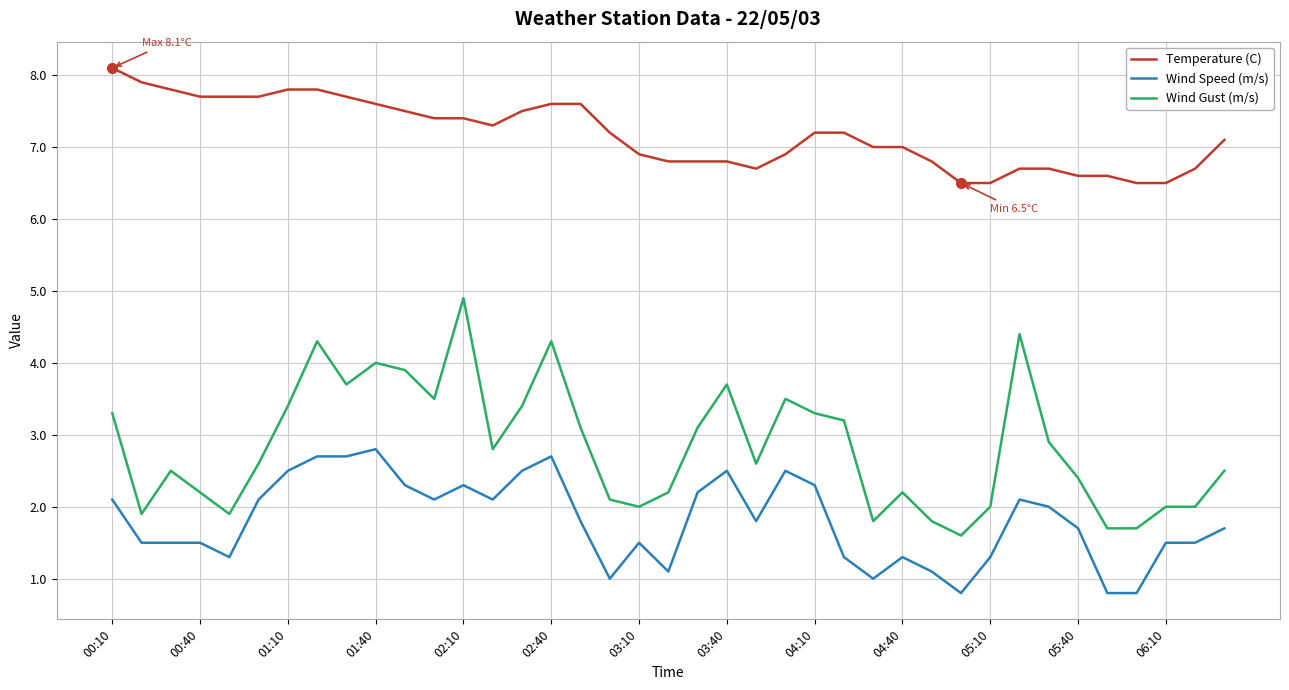

List the series in order of their overall mean, highest first.

Temperature (C), Wind Gust (m/s), Wind Speed (m/s)